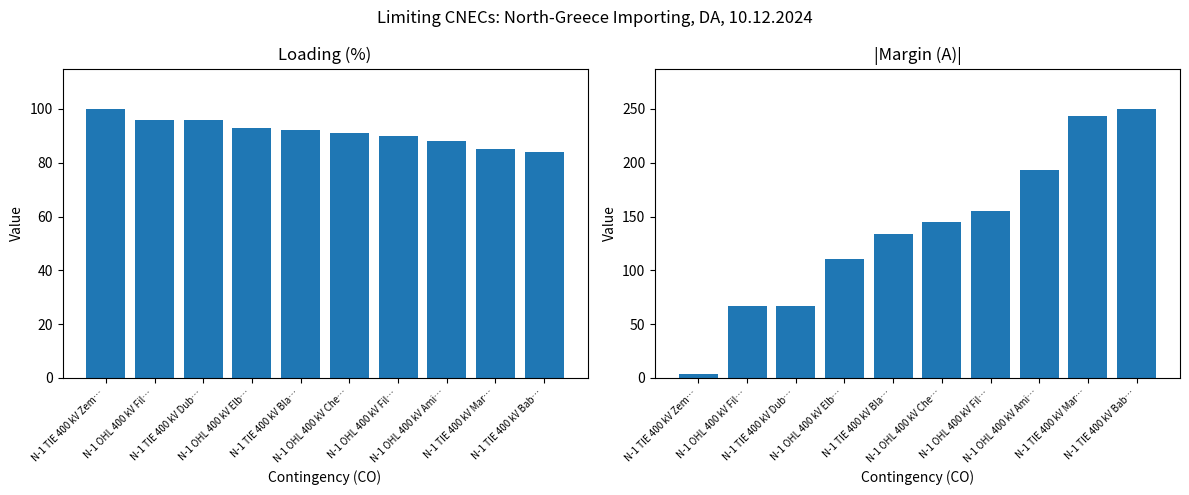

Where does the Loading (%) series first go above 92?

N-1 TIE 400 kV Zem…